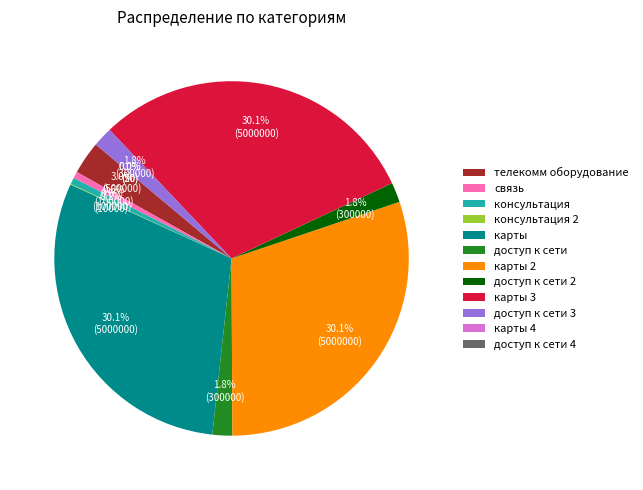

To the nearest percent, what is the average slice percentage?

8%